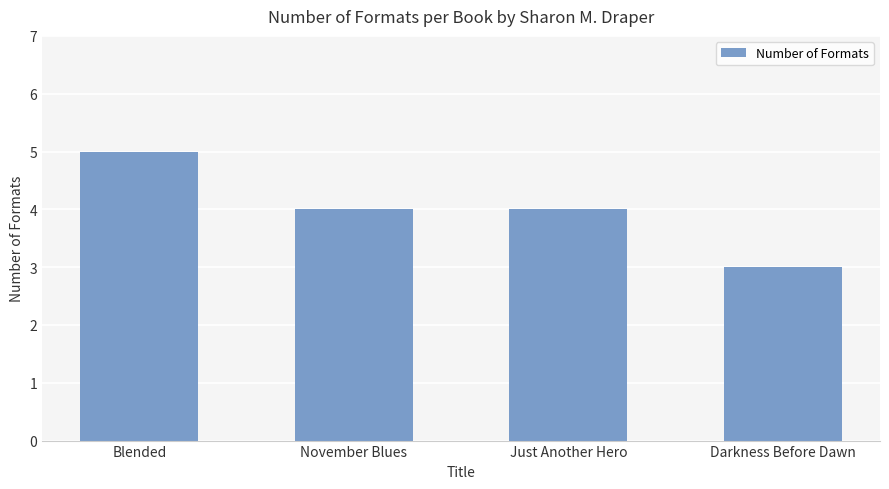

What is the label of the 1st bar from the left?

Blended